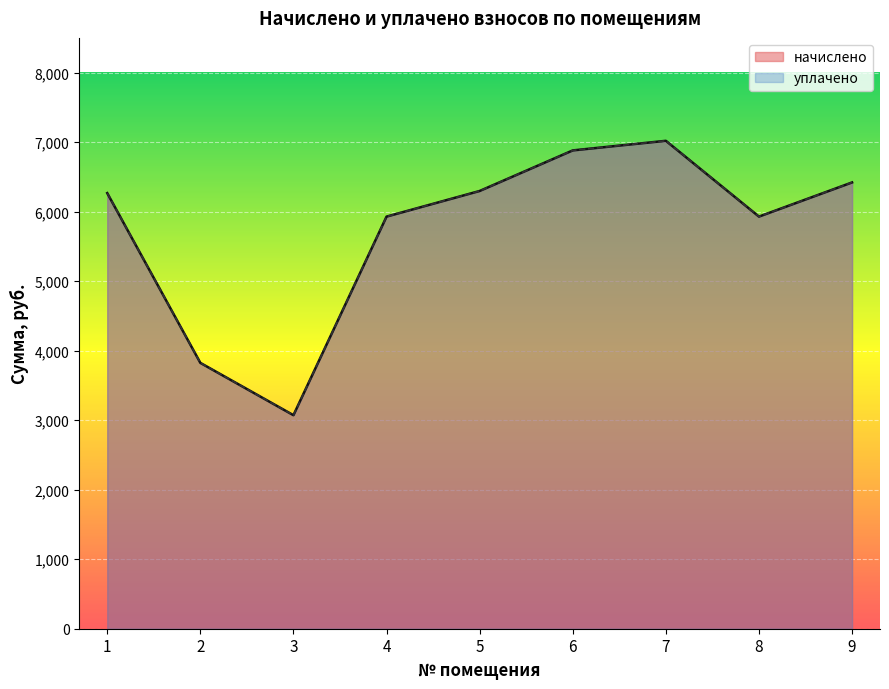

At which category does начислено reach its first local peak?

7